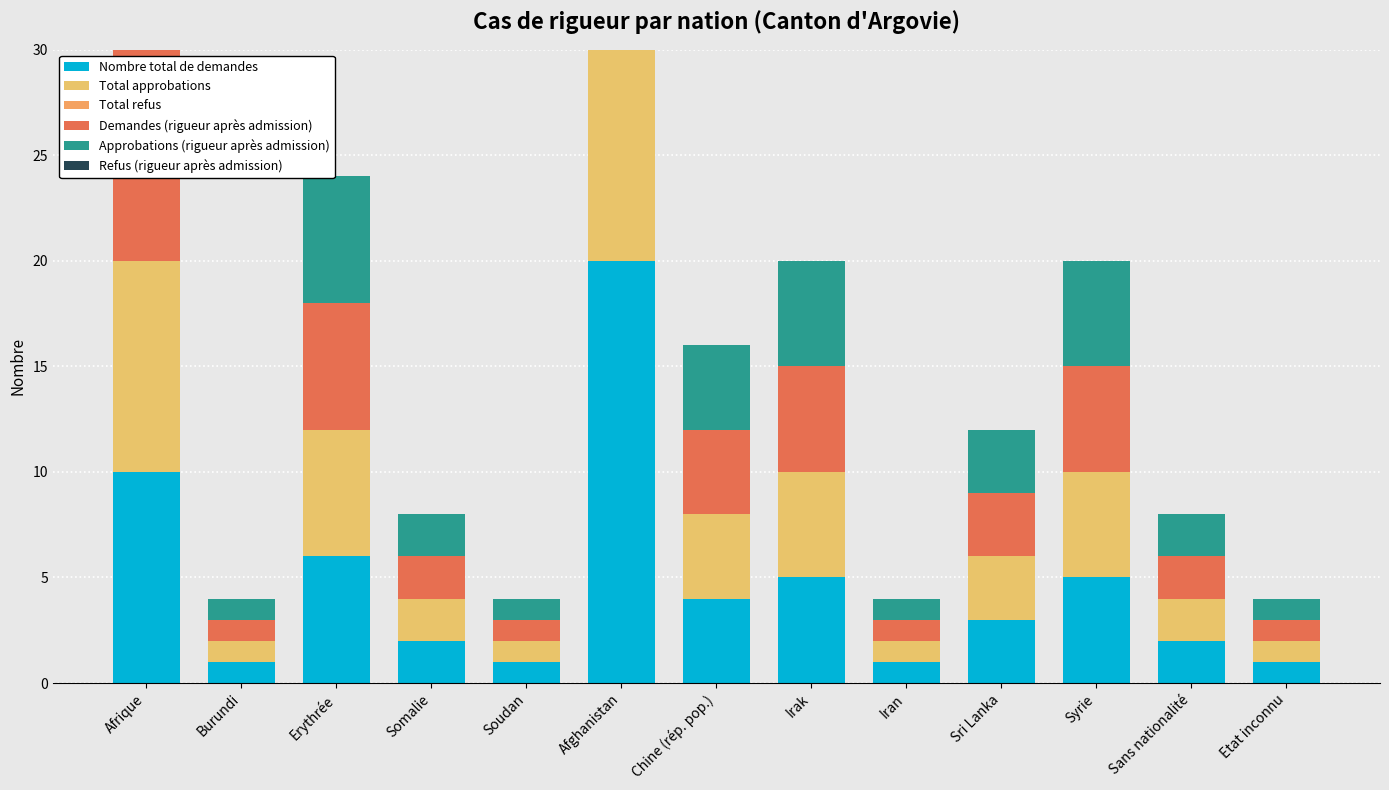

What is the label of the 13th bar from the left?

Etat inconnu